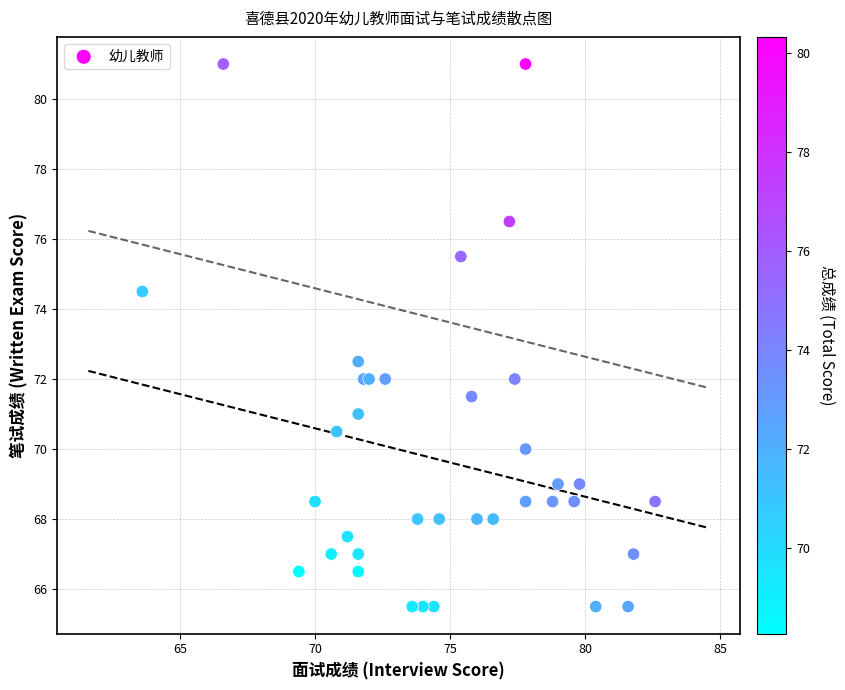

What Y value in the scatter plot is closest to 73?

72.5